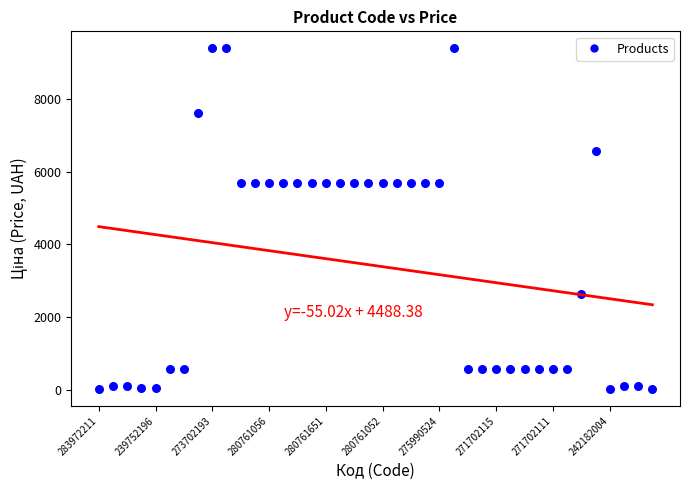

What is the range of Y values (max minus min)?

9352.0